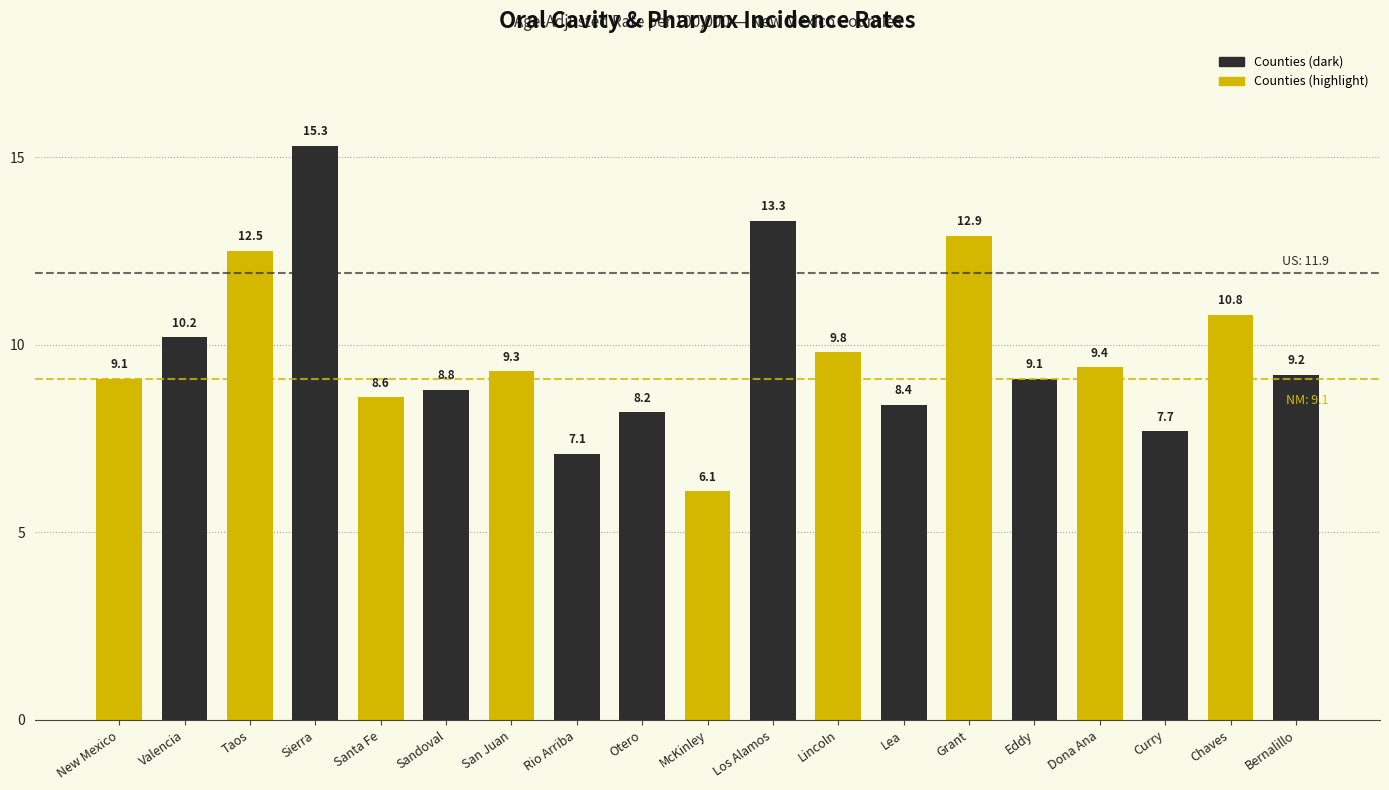

The chart shows a value of 9.3 at San Juan. True or false?

True